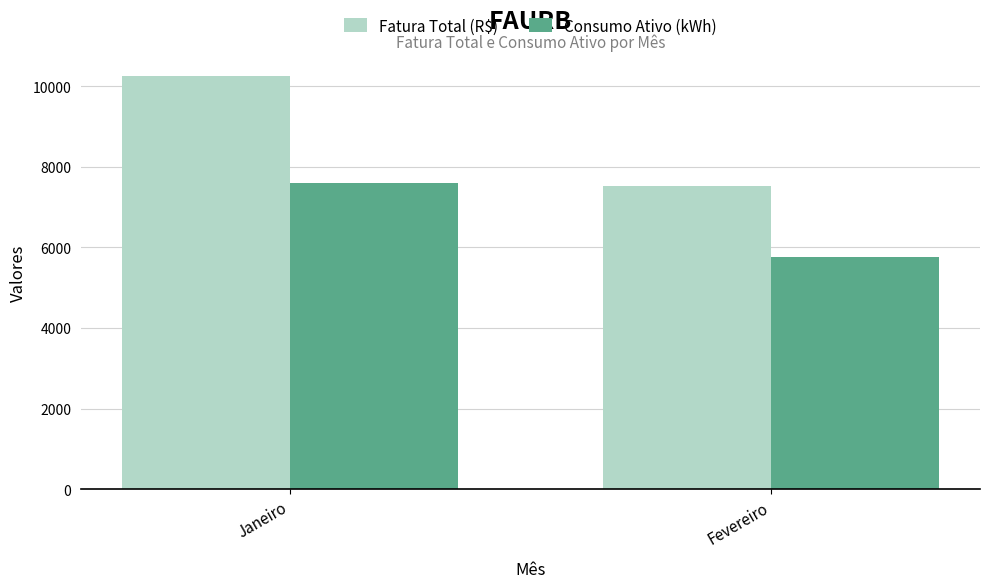

How many data points in Consumo Ativo (kWh) are less than 7595?

1